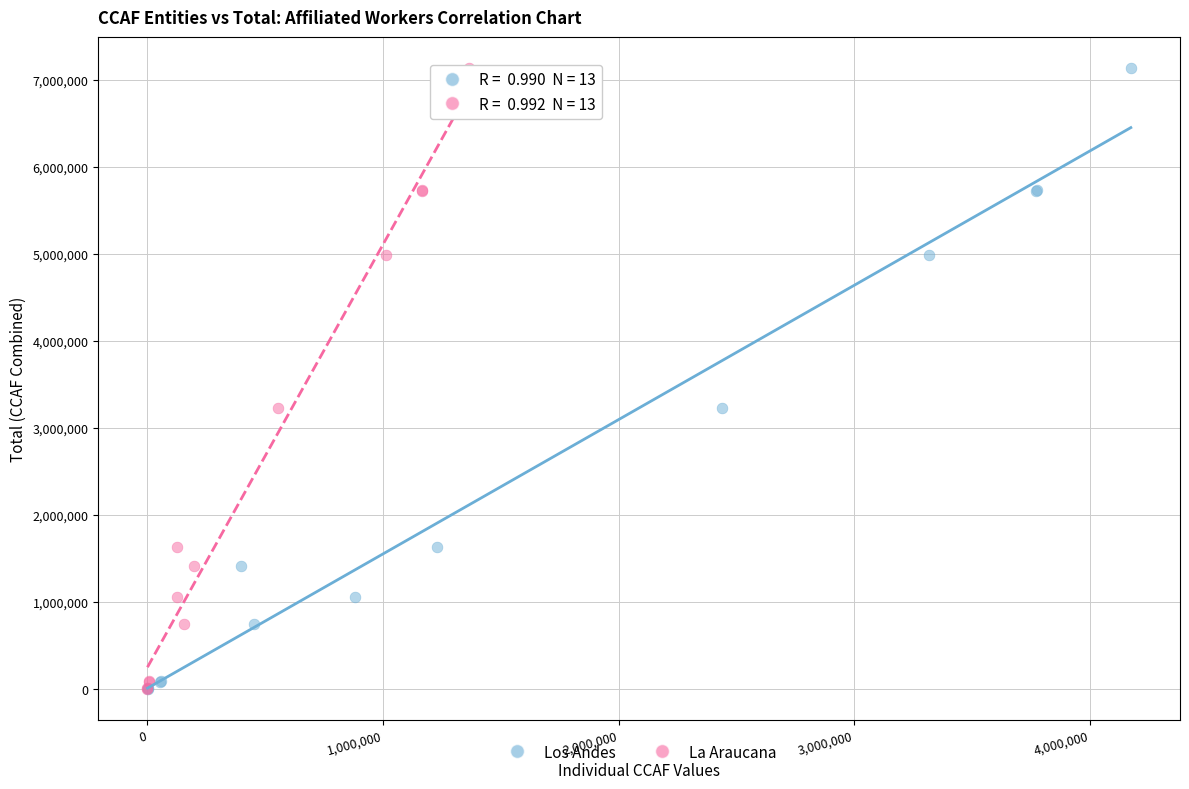

What are all the series names shown in the legend?

Los Andes, La Araucana